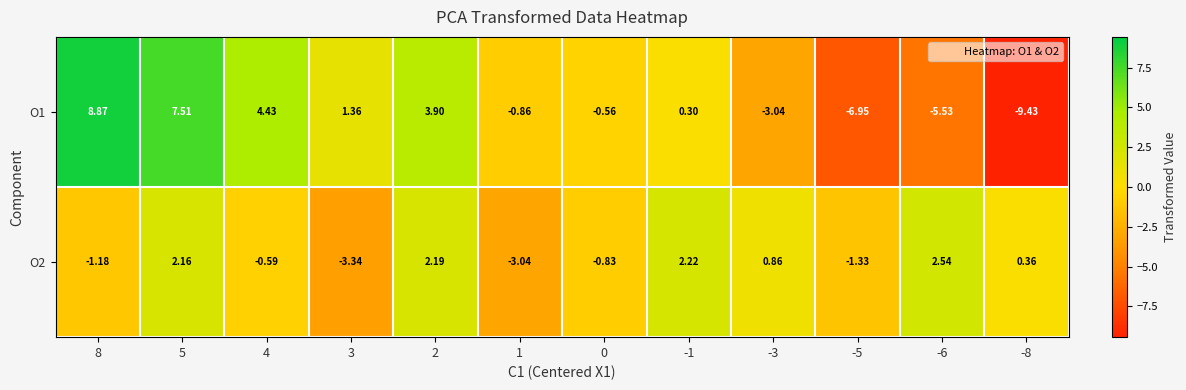

Is the value of O1 at 0 greater than the value of O2 at -5?

Yes